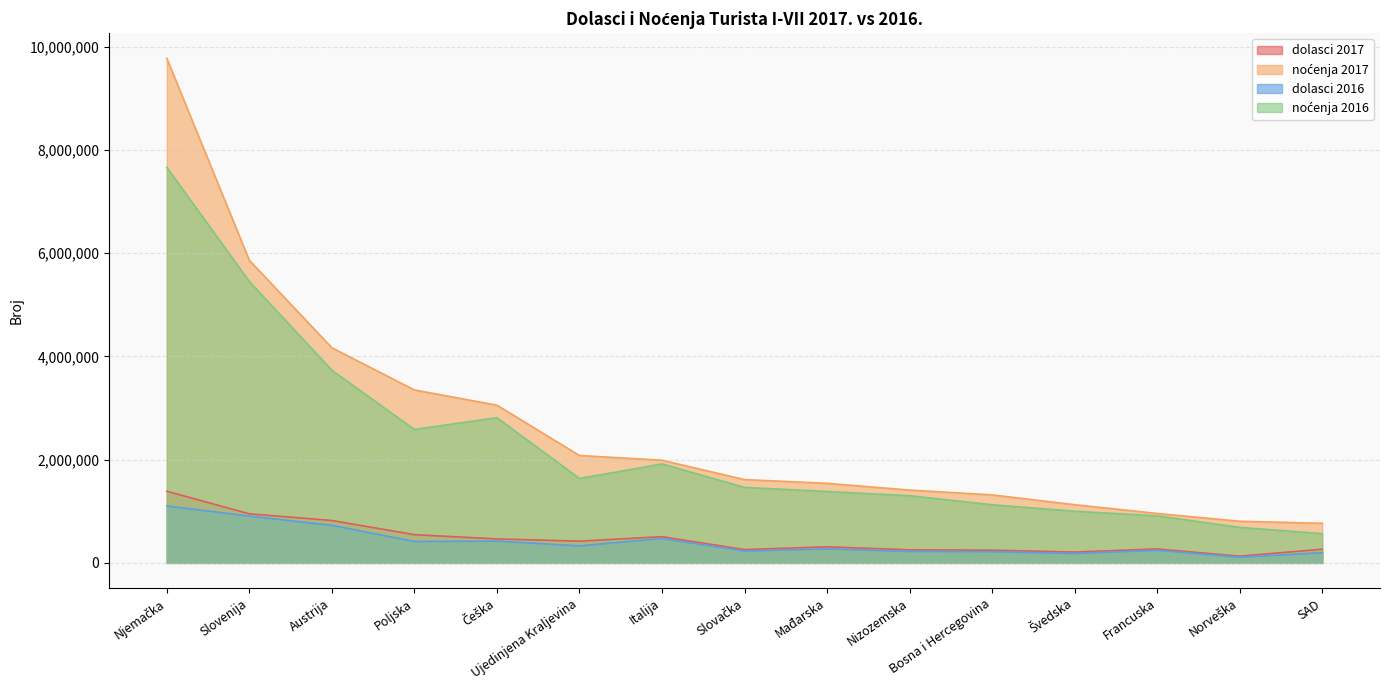

Reading left to right, what are all the values shown in this chart?

dolasci 2017: Njemačka=1388952	Slovenija=951105	Austrija=822097	Poljska=547205	Češka=464974	Ujedinjena Kraljevina=422093	Italija=508407	Slovačka=258518	Mađarska=312143	Nizozemska=254074	Bosna i Hercegovina=246809	Švedska=211117	Francuska=270813	Norveška=131306	SAD=265396
noćenja 2017: Njemačka=9775662	Slovenija=5862779	Austrija=4168521	Poljska=3351364	Češka=3056477	Ujedinjena Kraljevina=2081687	Italija=1989505	Slovačka=1614952	Mađarska=1542151	Nizozemska=1411450	Bosna i Hercegovina=1318166	Švedska=1127841	Francuska=958445	Norveška=806980	SAD=767818
dolasci 2016: Njemačka=1103151	Slovenija=907399	Austrija=728699	Poljska=415685	Češka=423050	Ujedinjena Kraljevina=330183	Italija=473315	Slovačka=230662	Mađarska=272882	Nizozemska=222128	Bosna i Hercegovina=218465	Švedska=182906	Francuska=245127	Norveška=111572	SAD=197690
noćenja 2016: Njemačka=7664068	Slovenija=5452887	Austrija=3732187	Poljska=2586681	Češka=2813705	Ujedinjena Kraljevina=1636152	Italija=1918365	Slovačka=1463366	Mađarska=1383818	Nizozemska=1302371	Bosna i Hercegovina=1127416	Švedska=1001459	Francuska=912164	Norveška=688498	SAD=567179